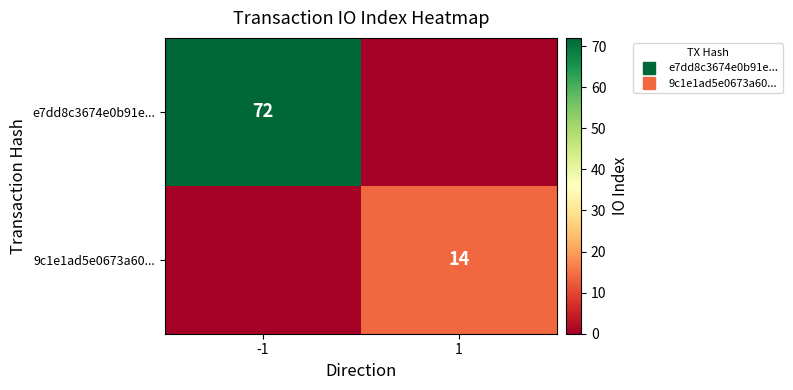

List the labels in order of 9c1e1ad5e0673a60... value, smallest first.

-1, 1